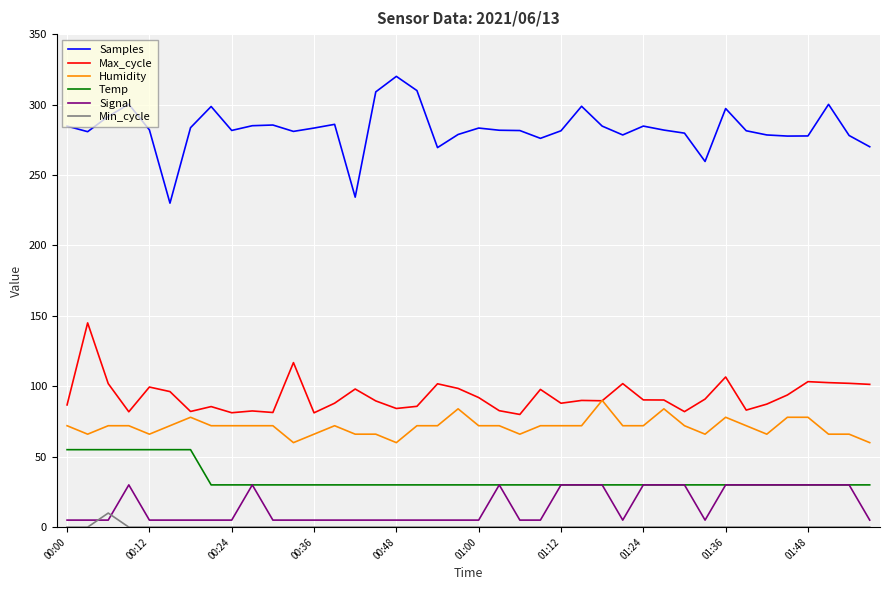

Which series has the largest total across all categories?

Samples